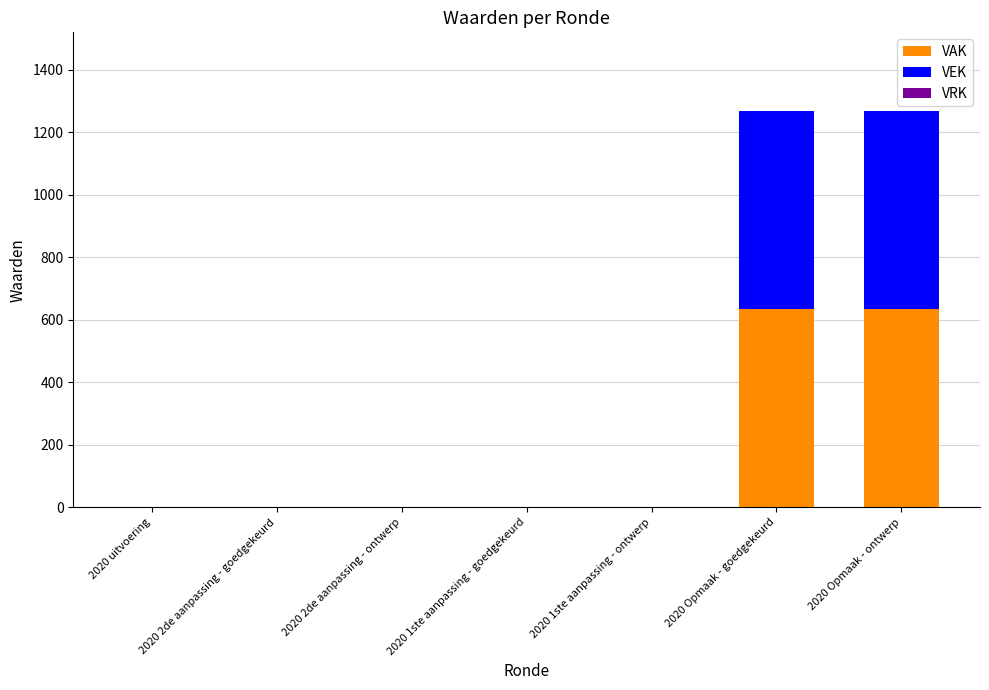

Is it true that VAK equals 0 at 2020 1ste aanpassing - goedgekeurd?

True